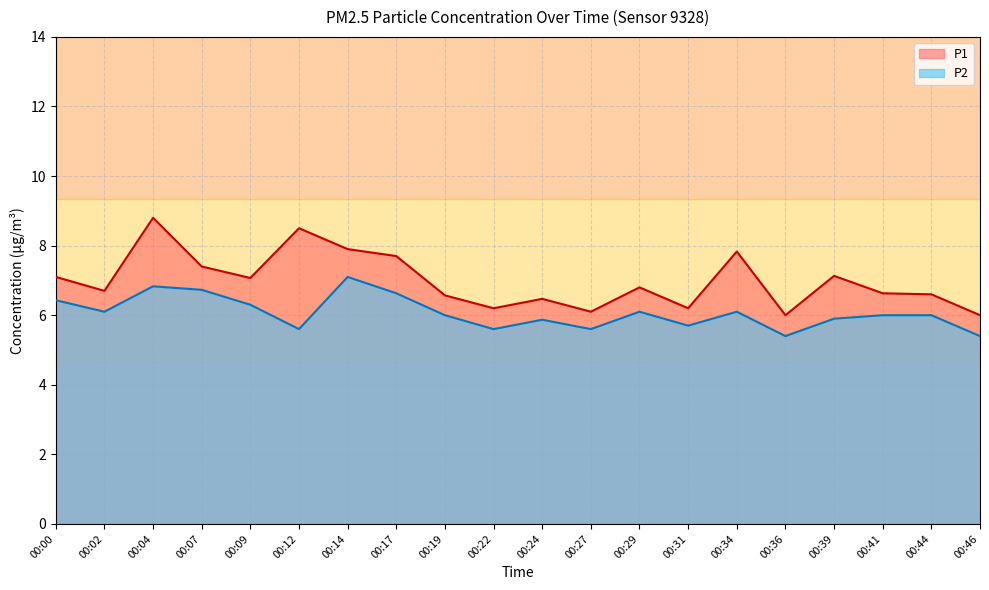

Which series has the largest range (max minus min)?

P1